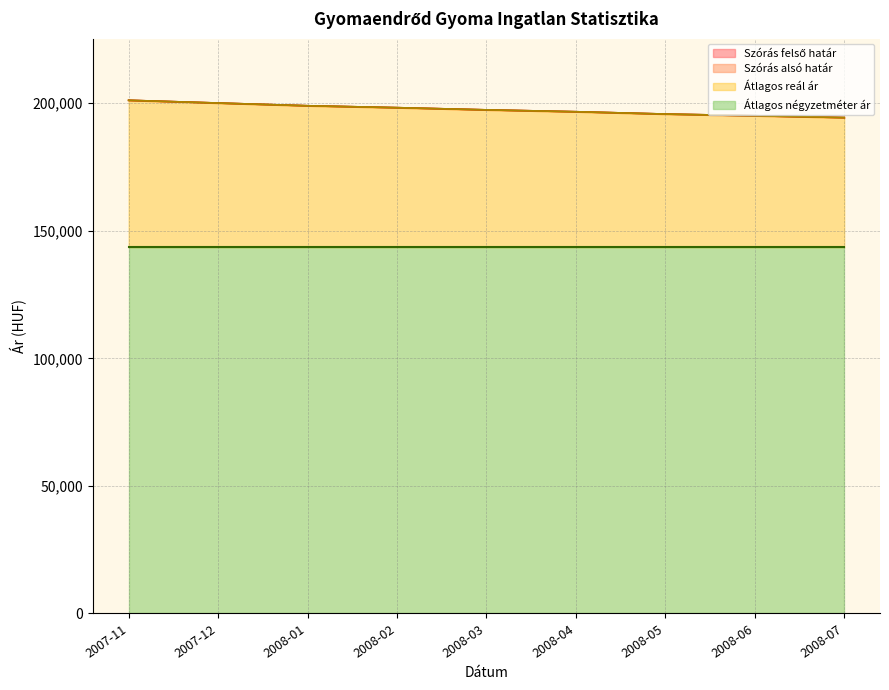

Does the chart display data point markers on the line(s)?

No